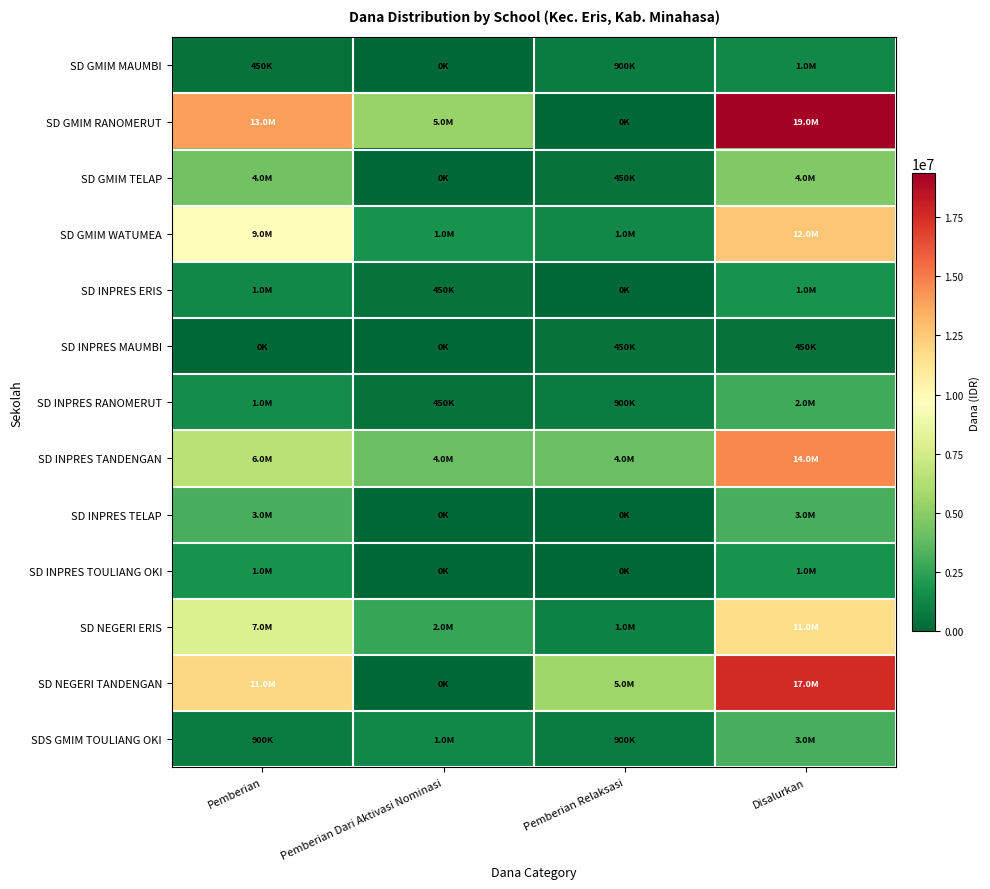

Reading left to right, transcribe all the data shown in this chart.

SD GMIM MAUMBI: Pemberian=450000	Pemberian Dari Aktivasi Nominasi=0	Pemberian Relaksasi=900000	Disalurkan=1350000
SD GMIM RANOMERUT: Pemberian=13950000	Pemberian Dari Aktivasi Nominasi=5400000	Pemberian Relaksasi=0	Disalurkan=19350000
SD GMIM TELAP: Pemberian=4275000	Pemberian Dari Aktivasi Nominasi=0	Pemberian Relaksasi=450000	Disalurkan=4725000
SD GMIM WATUMEA: Pemberian=9450000	Pemberian Dari Aktivasi Nominasi=1800000	Pemberian Relaksasi=1350000	Disalurkan=12600000
SD INPRES ERIS: Pemberian=1350000	Pemberian Dari Aktivasi Nominasi=450000	Pemberian Relaksasi=0	Disalurkan=1800000
SD INPRES MAUMBI: Pemberian=0	Pemberian Dari Aktivasi Nominasi=0	Pemberian Relaksasi=450000	Disalurkan=450000
SD INPRES RANOMERUT: Pemberian=1575000	Pemberian Dari Aktivasi Nominasi=450000	Pemberian Relaksasi=900000	Disalurkan=2925000
SD INPRES TANDENGAN: Pemberian=6525000	Pemberian Dari Aktivasi Nominasi=4050000	Pemberian Relaksasi=4050000	Disalurkan=14625000
SD INPRES TELAP: Pemberian=3150000	Pemberian Dari Aktivasi Nominasi=0	Pemberian Relaksasi=0	Disalurkan=3150000
SD INPRES TOULIANG OKI: Pemberian=1800000	Pemberian Dari Aktivasi Nominasi=0	Pemberian Relaksasi=0	Disalurkan=1800000
SD NEGERI ERIS: Pemberian=7875000	Pemberian Dari Aktivasi Nominasi=2700000	Pemberian Relaksasi=1125000	Disalurkan=11700000
SD NEGERI TANDENGAN: Pemberian=11925000	Pemberian Dari Aktivasi Nominasi=0	Pemberian Relaksasi=5625000	Disalurkan=17550000
SDS GMIM TOULIANG OKI: Pemberian=900000	Pemberian Dari Aktivasi Nominasi=1350000	Pemberian Relaksasi=900000	Disalurkan=3150000